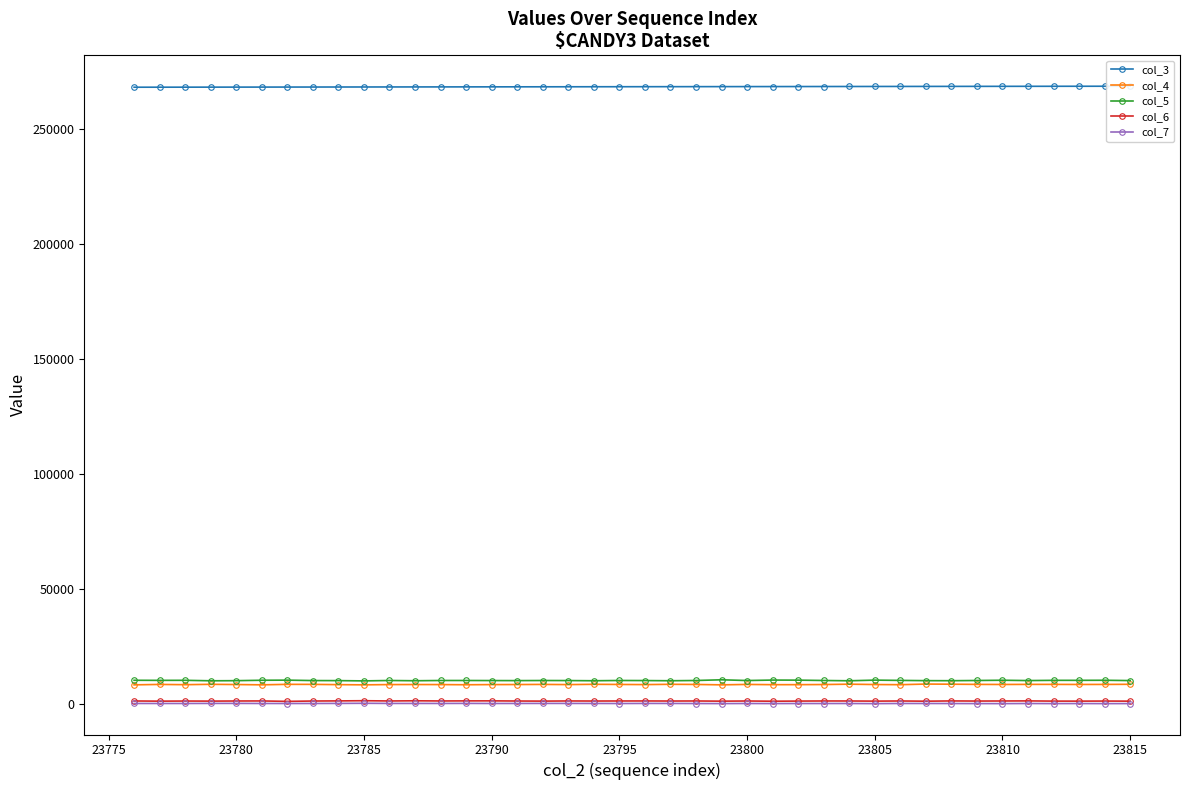

List the series in order of their peak value, lowest first.

col_7, col_6, col_4, col_5, col_3